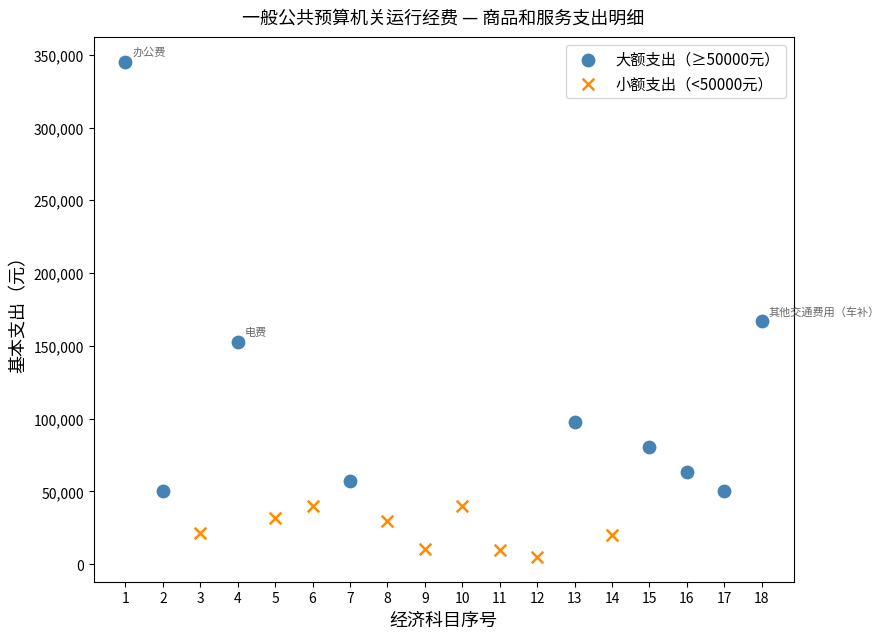

Which series contains the highest Y value?

大额支出（≥50000元）